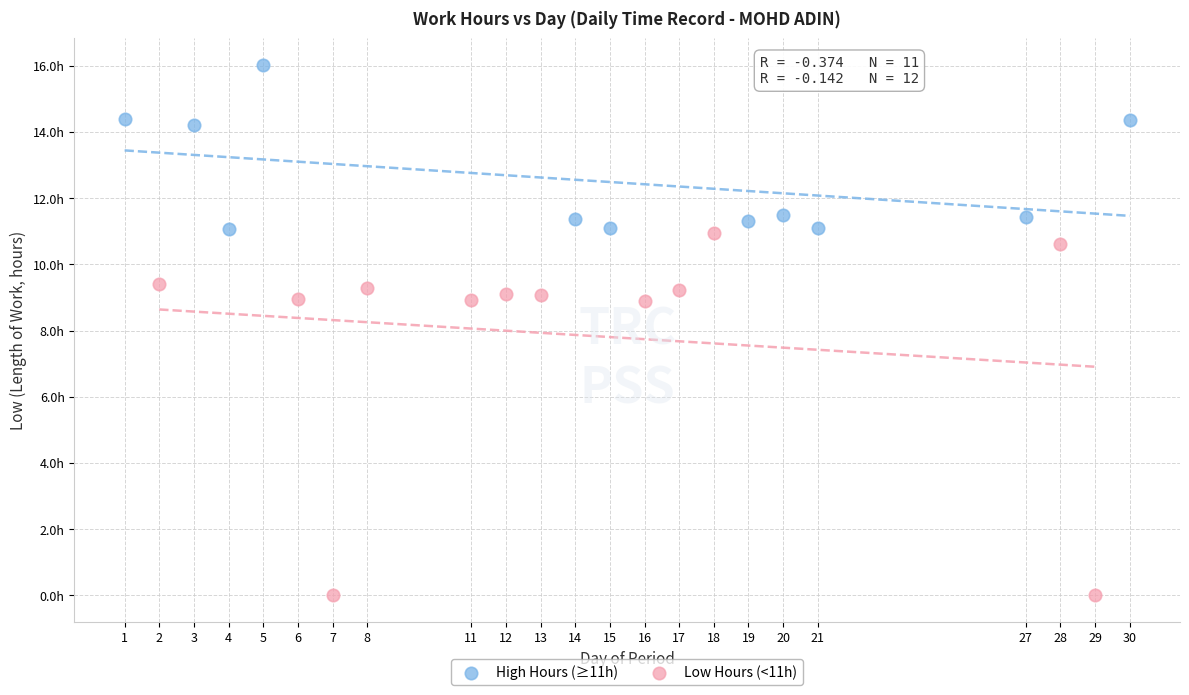

Which series has the largest Y range (max minus min)?

Low Hours (<11h)